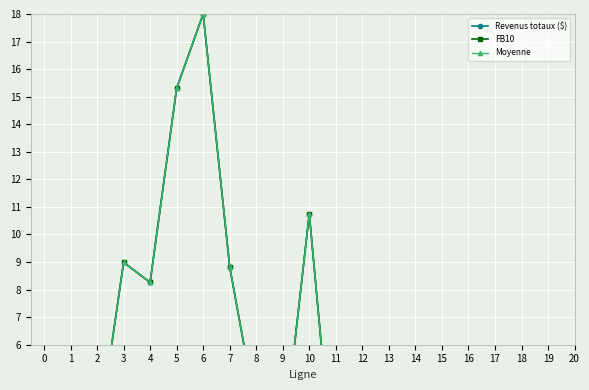

List the series in order of their overall mean, lowest first.

Revenus totaux ($), Moyenne, FB10